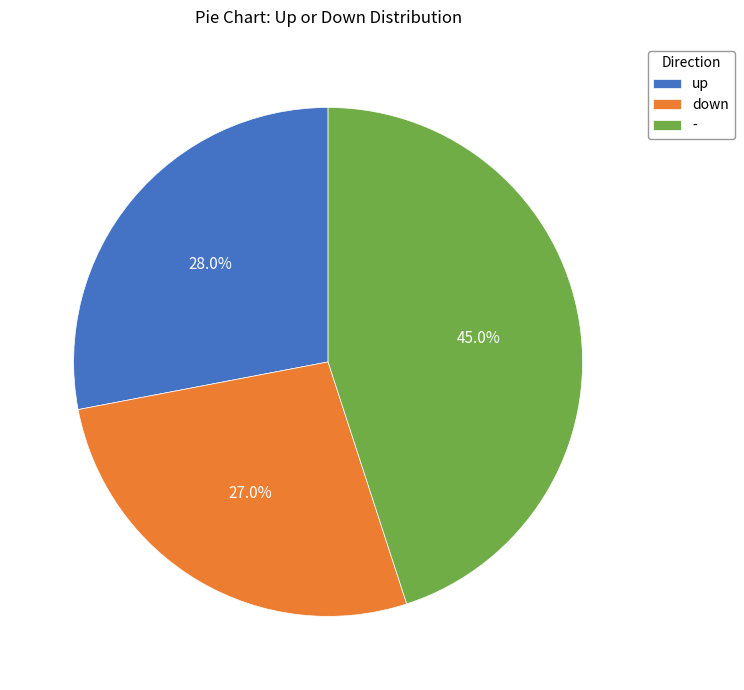

Is there a majority slice in this chart?

No